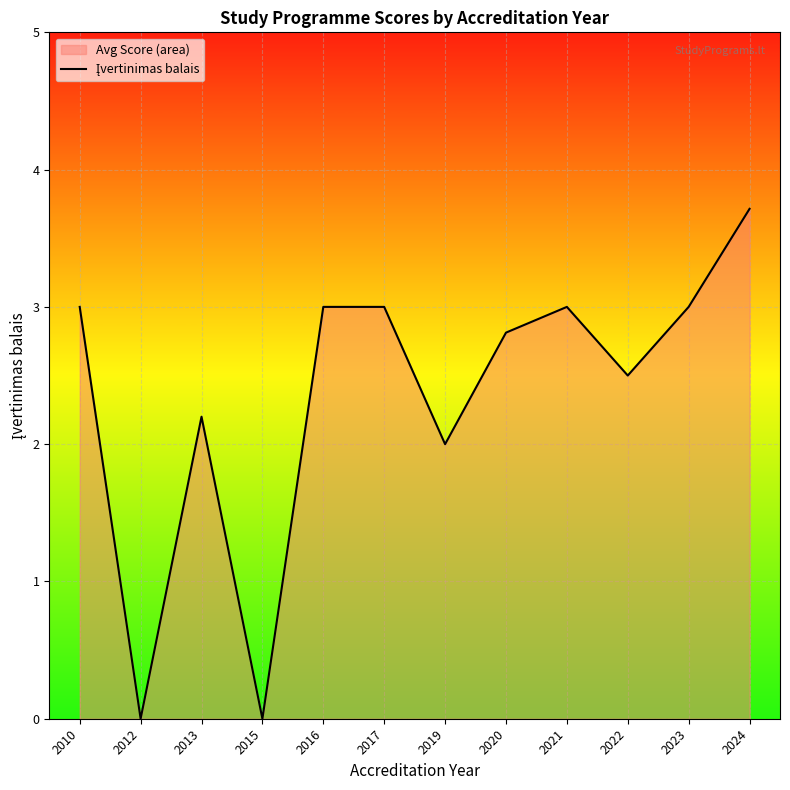

Which category has the highest value across all series?

2024